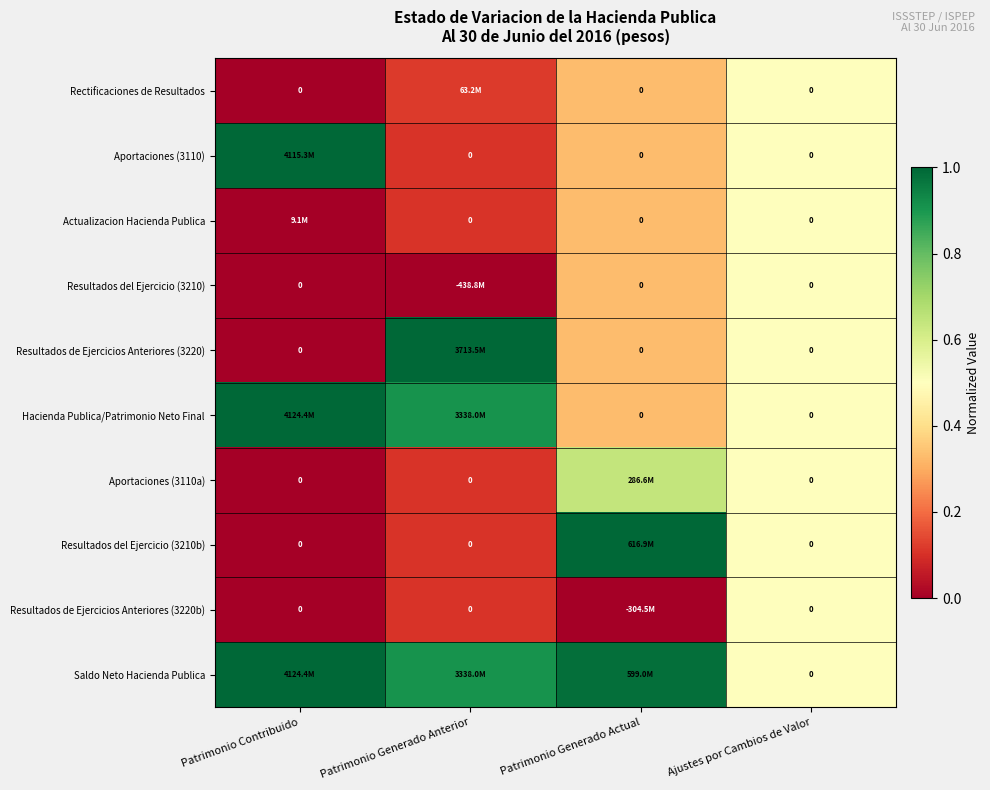

What is the total value across all series at Patrimonio Generado Actual?

4.6